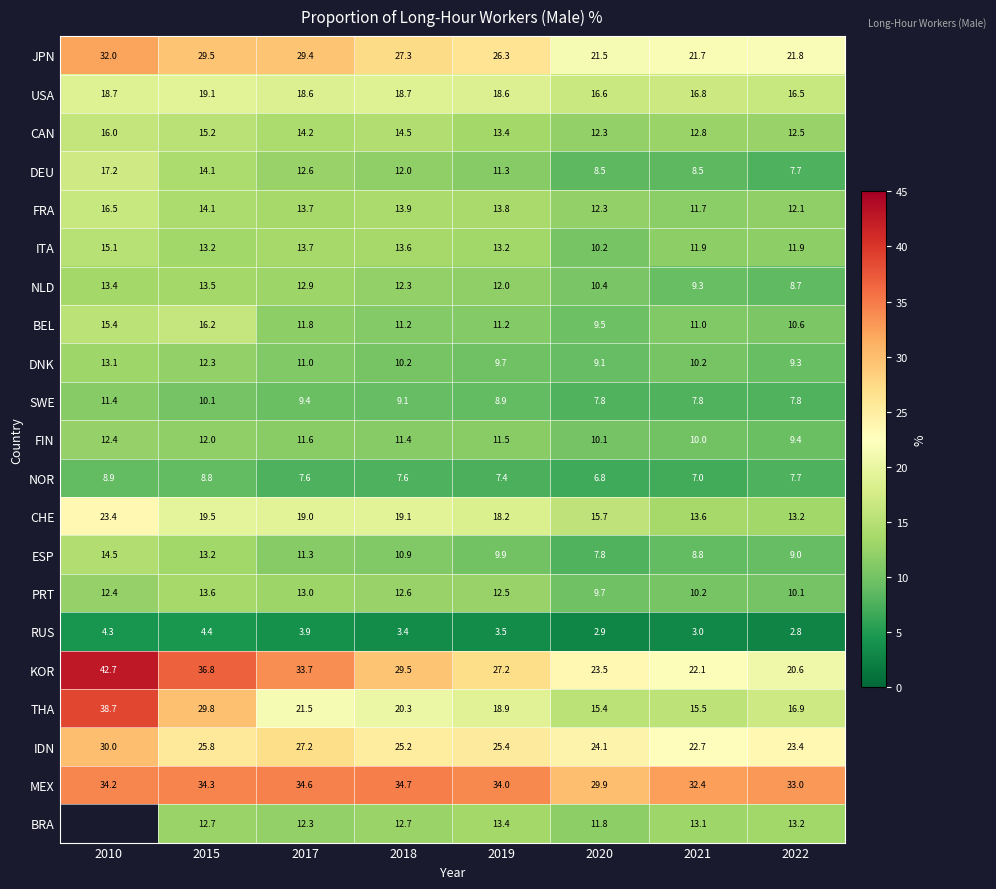

What is the total value across all series at 2022?

278.2